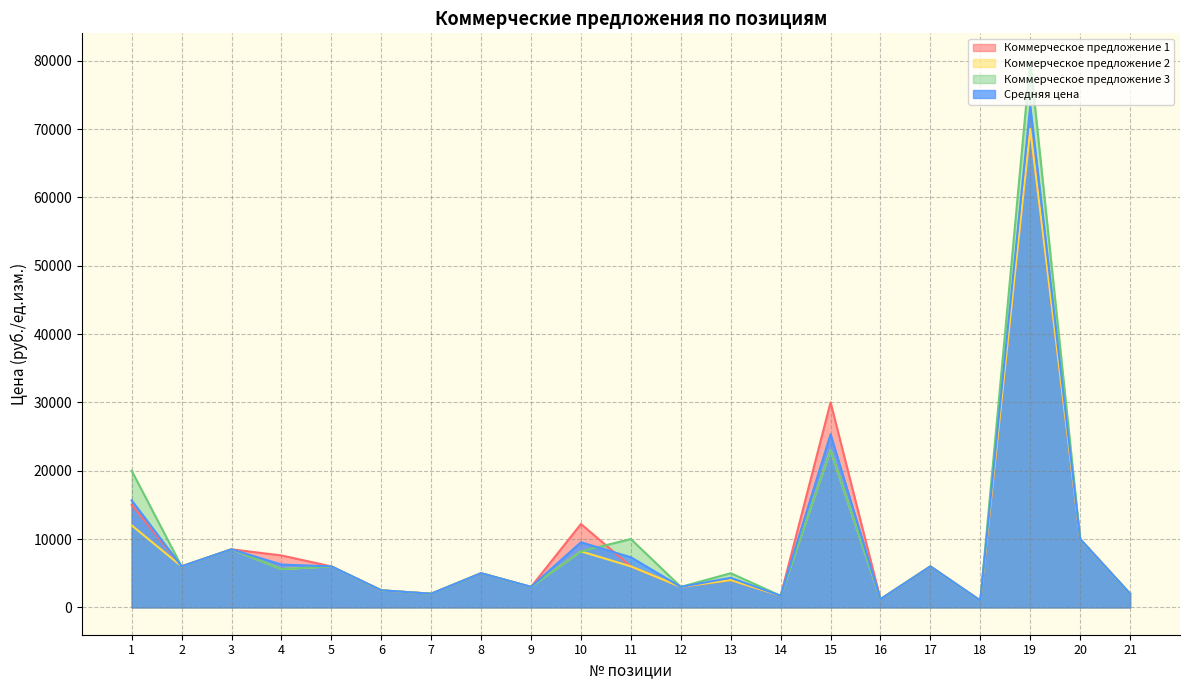

At which label does Средняя цена reach its peak?

19